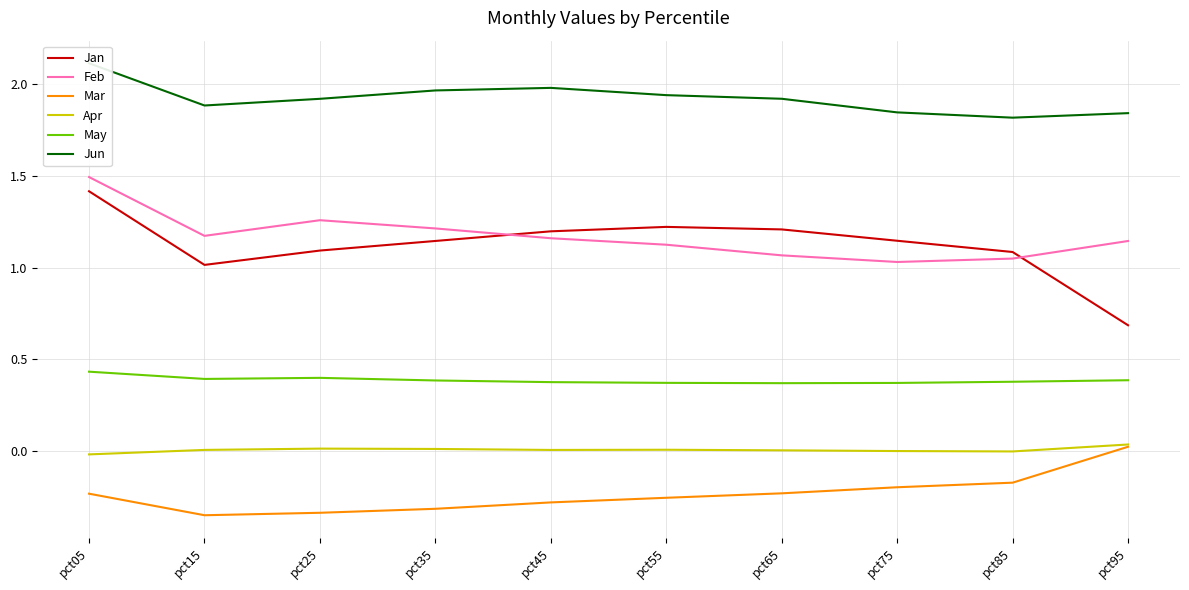

Between pct25 and pct95, which is larger?

pct25